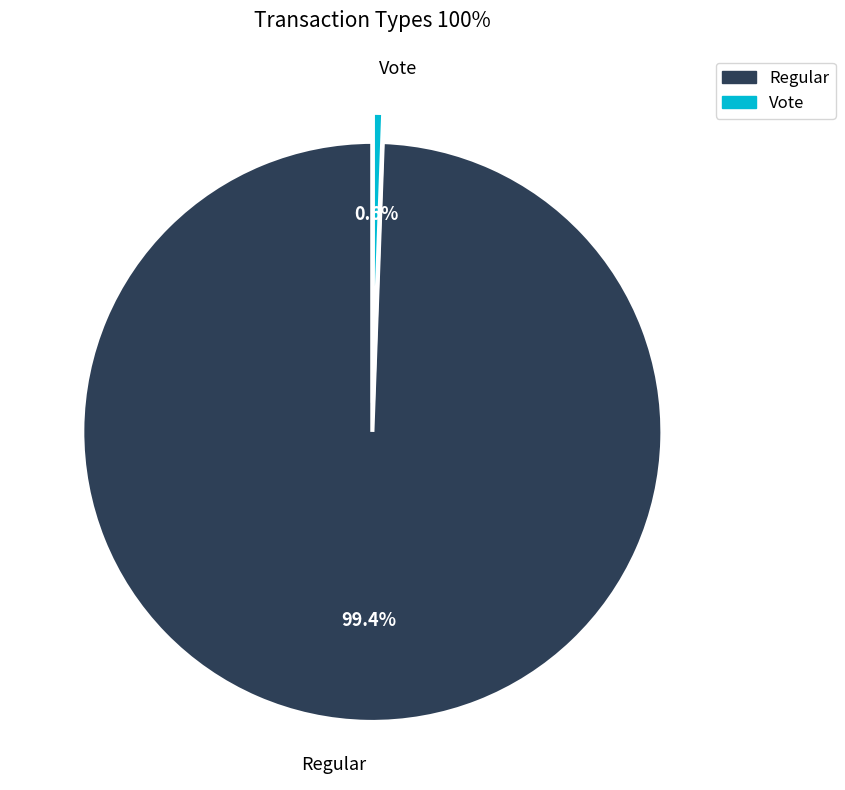

What is the majority slice?

Regular